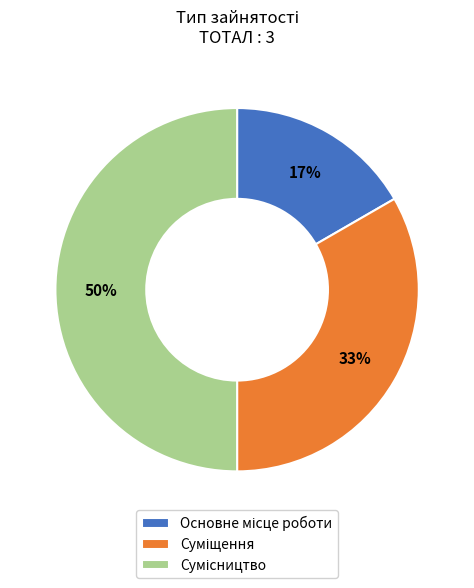

Which slice is the largest?

Сумісництво